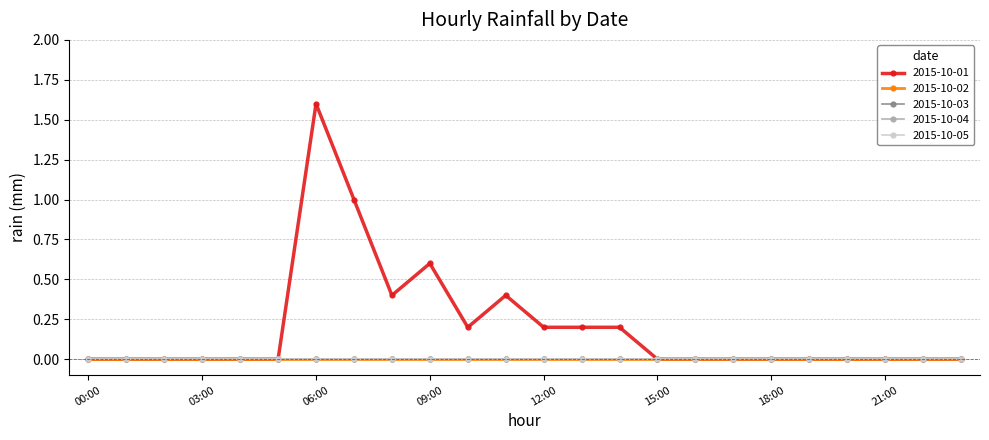

True or false: 2015-10-05 and 2015-10-04 intersect in this chart.

False